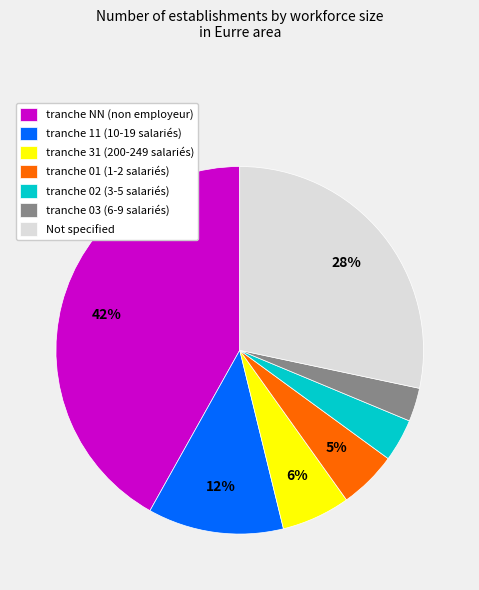

To the nearest percent, what is the average slice percentage?

14%